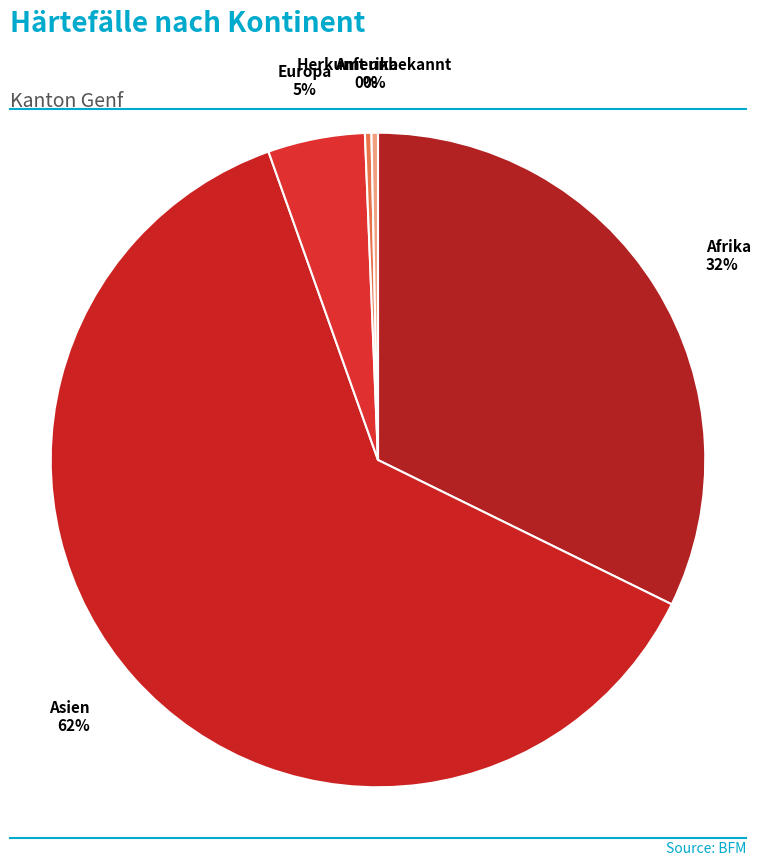

What is the majority slice?

Asien